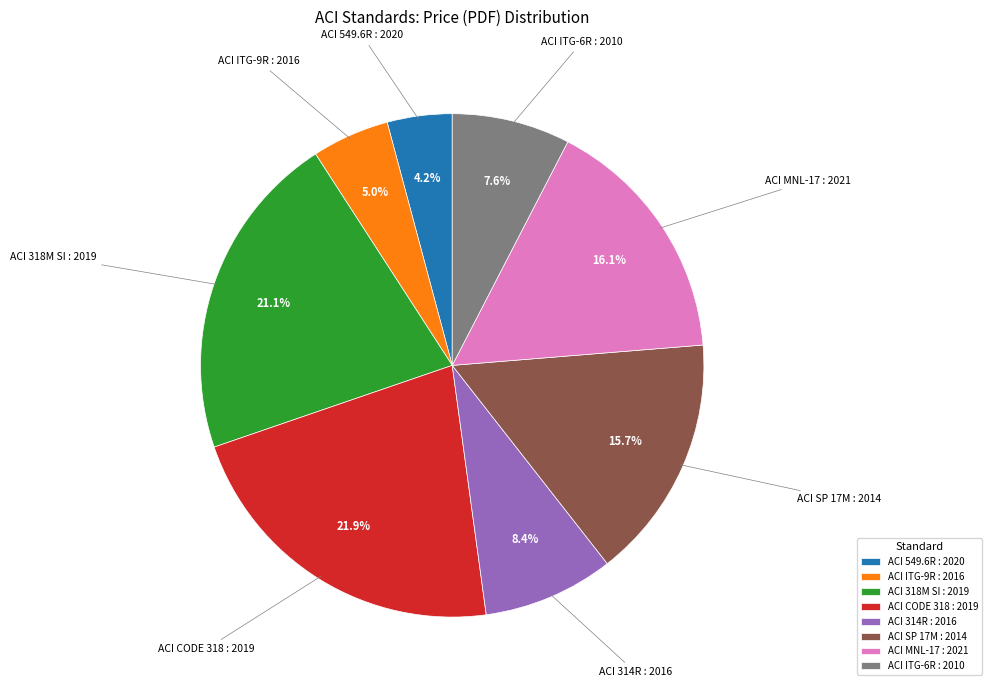

To the nearest percent, what is the difference between the ACI 549.6R : 2020 and ACI CODE 318 : 2019 slice percentages?

18%